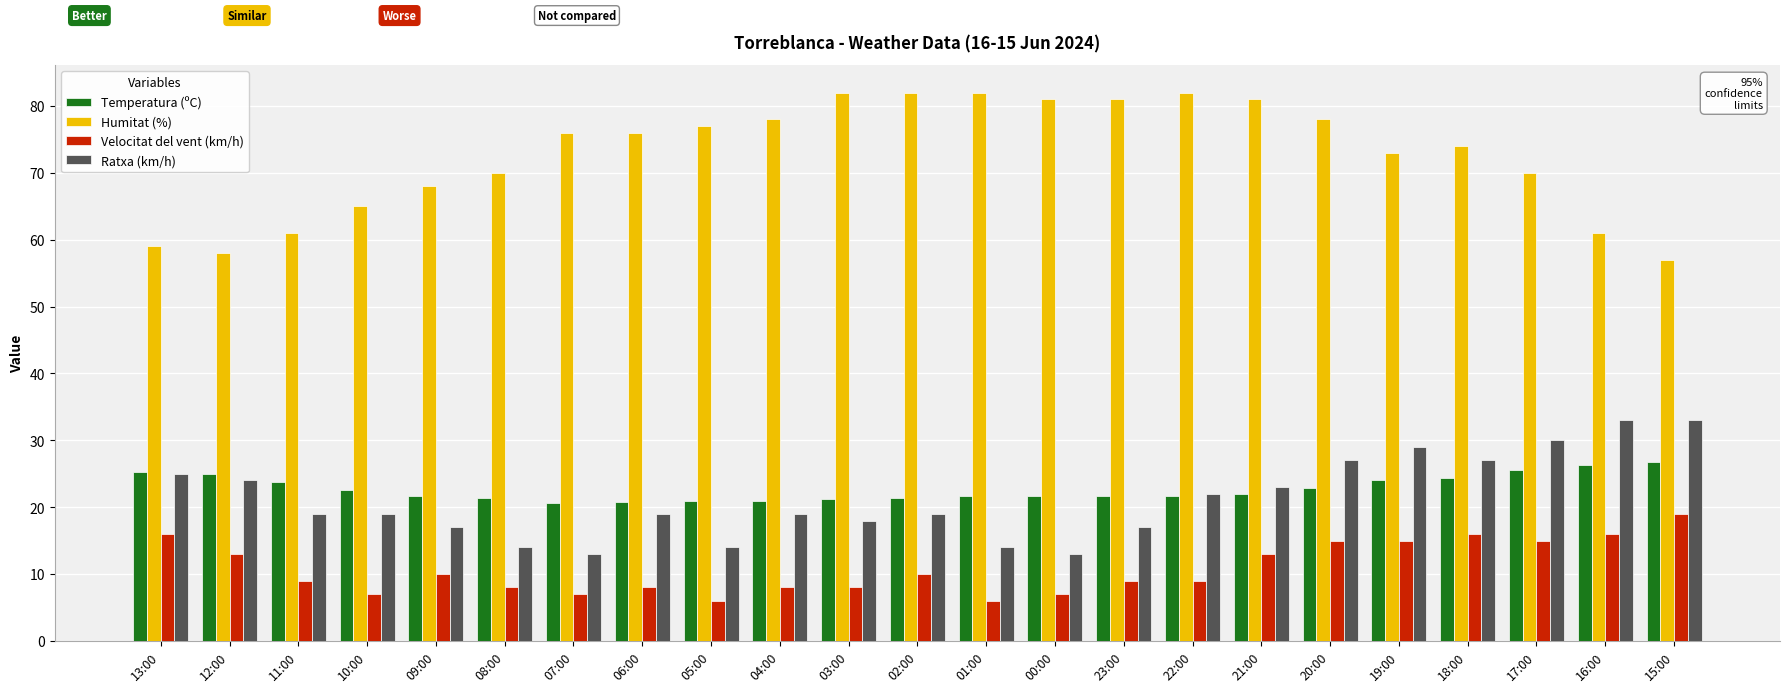

What is the average value of the Velocitat del vent (km/h) series?

10.9